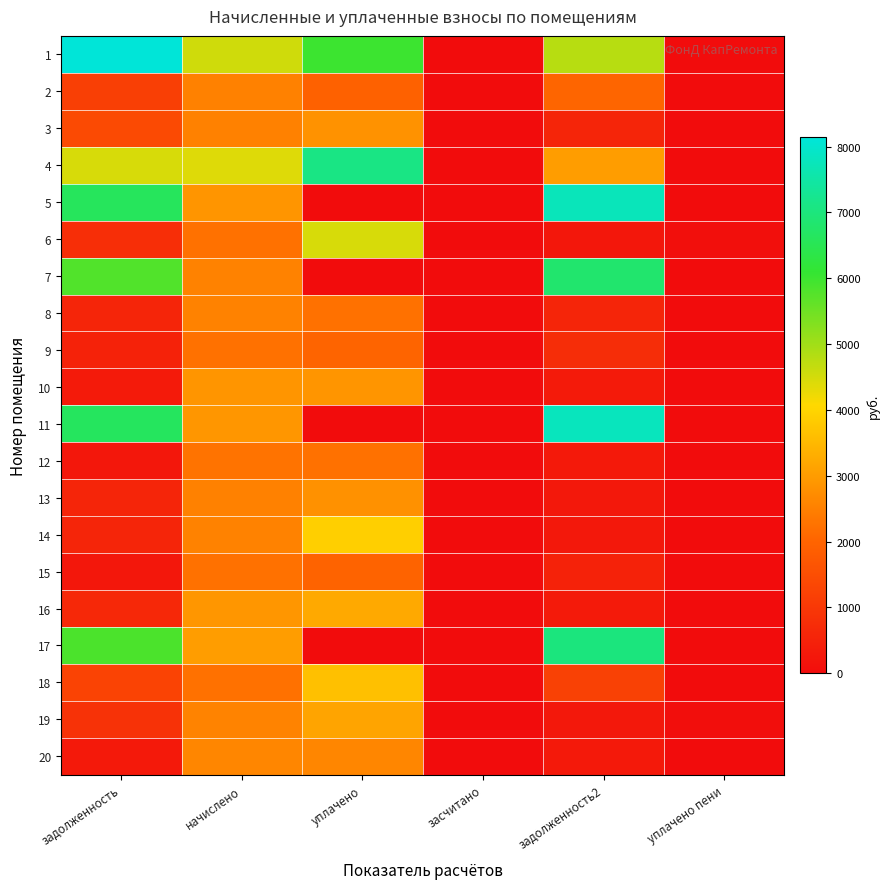

Between уплачено пени and задолженность, which is larger?

задолженность